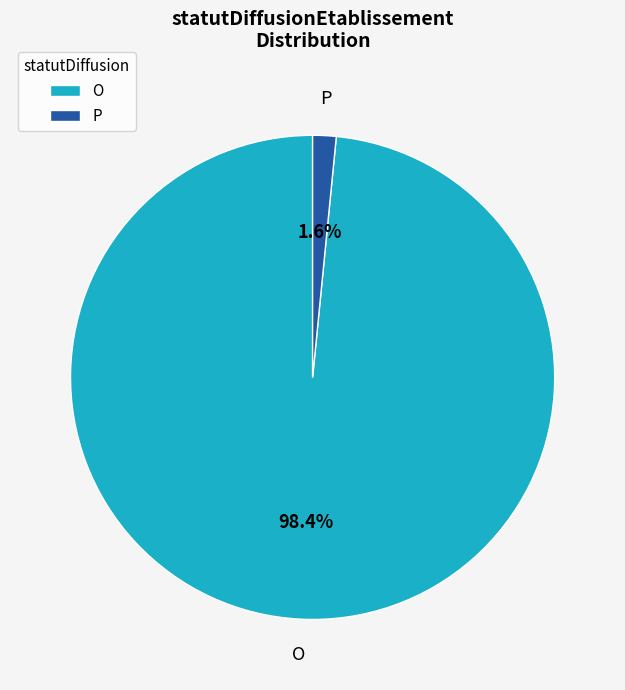

What portion of the pie excludes P?

98.4%